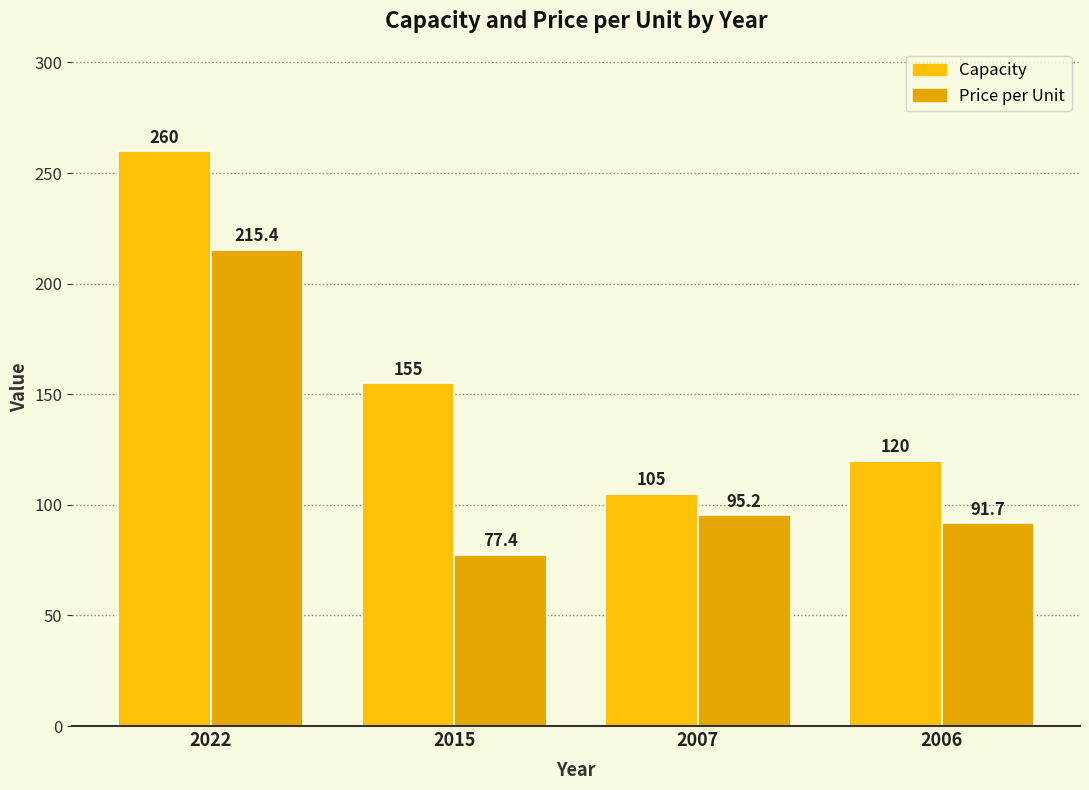

What is the average value of the Capacity series?

160.0